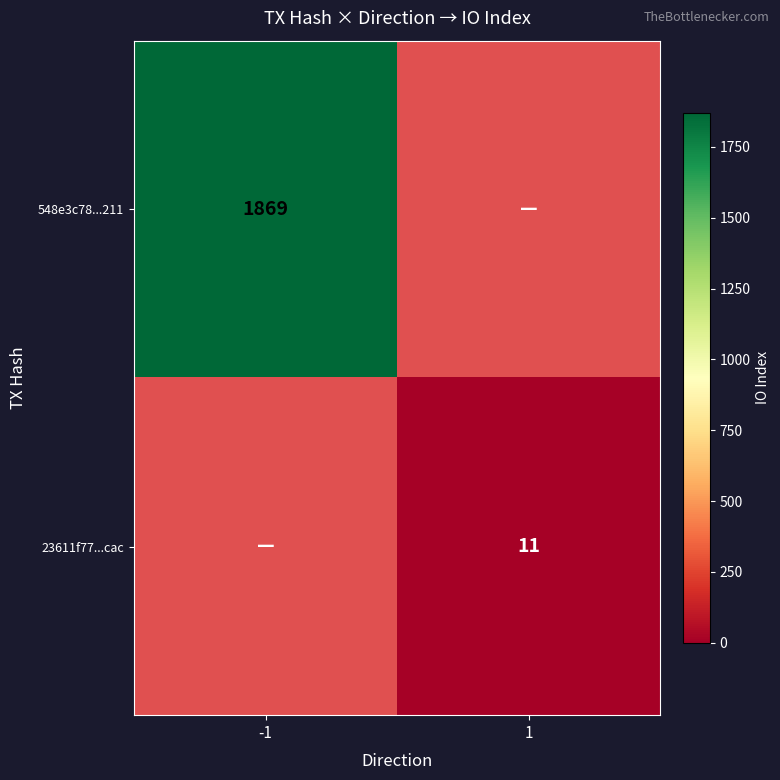

The 548e3c78...211 series shows 2726 at -1. True or false?

False